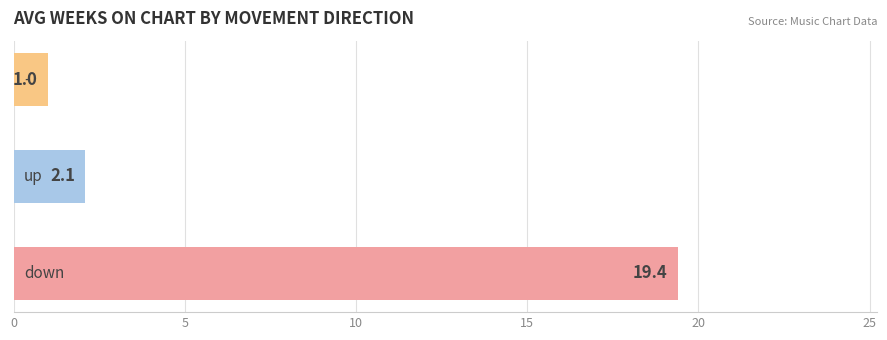

What is the difference between the maximum and minimum values?

18.4